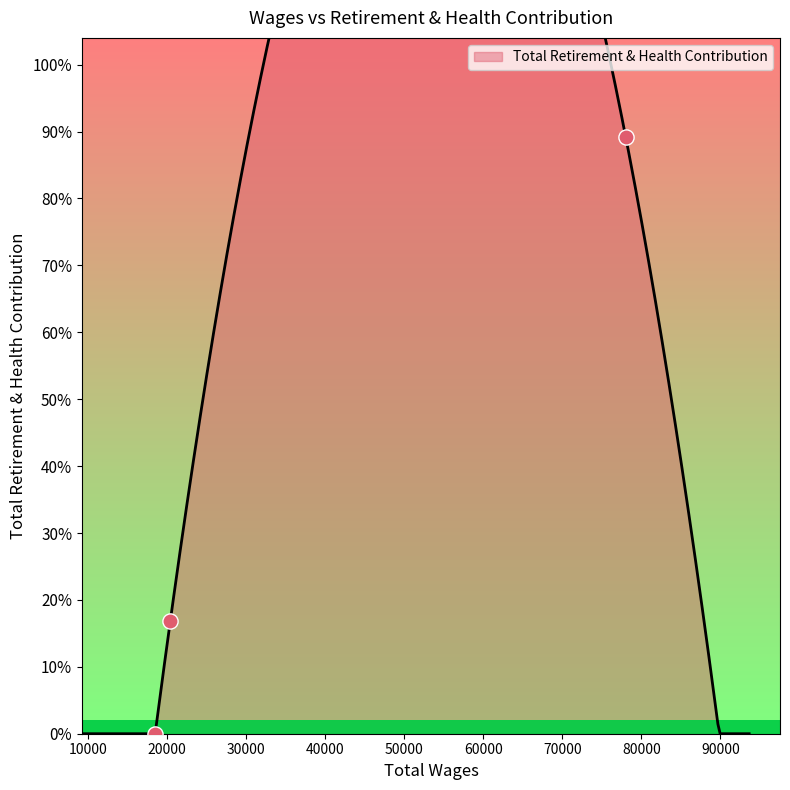

What is the change in value from 78020.0 to 18524.0?

-22293